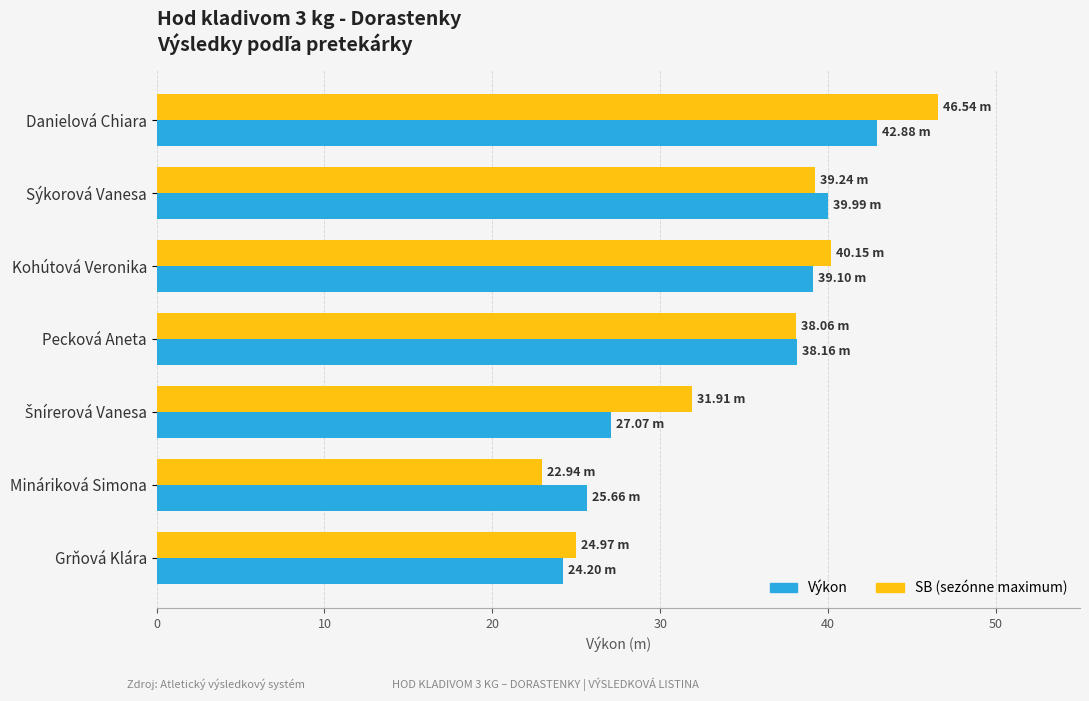

At which category is the sum across all series the highest?

Danielová Chiara